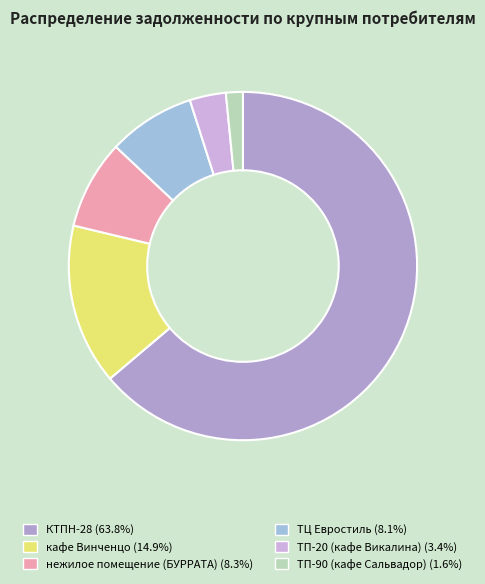

Is there any slice that represents more than half of the pie?

Yes